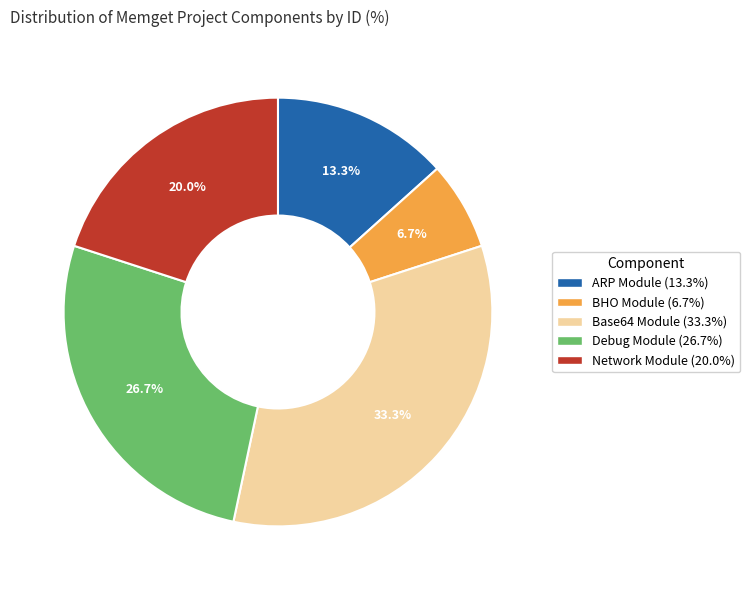

To the nearest percent, what portion does Network Module represent?

20%